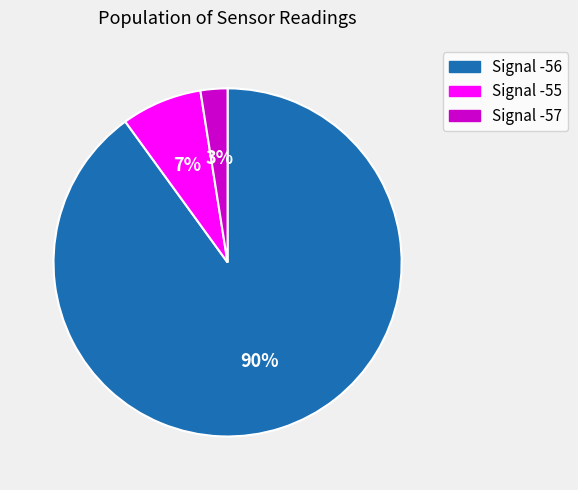

Which category has the biggest portion of the pie?

Signal -56